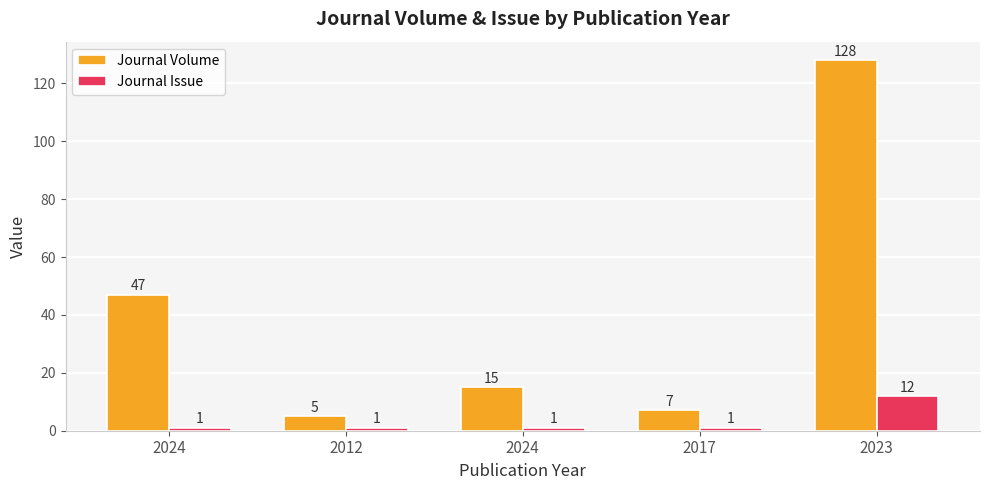

Rank the series by their average value, from highest to lowest.

Journal Volume, Journal Issue